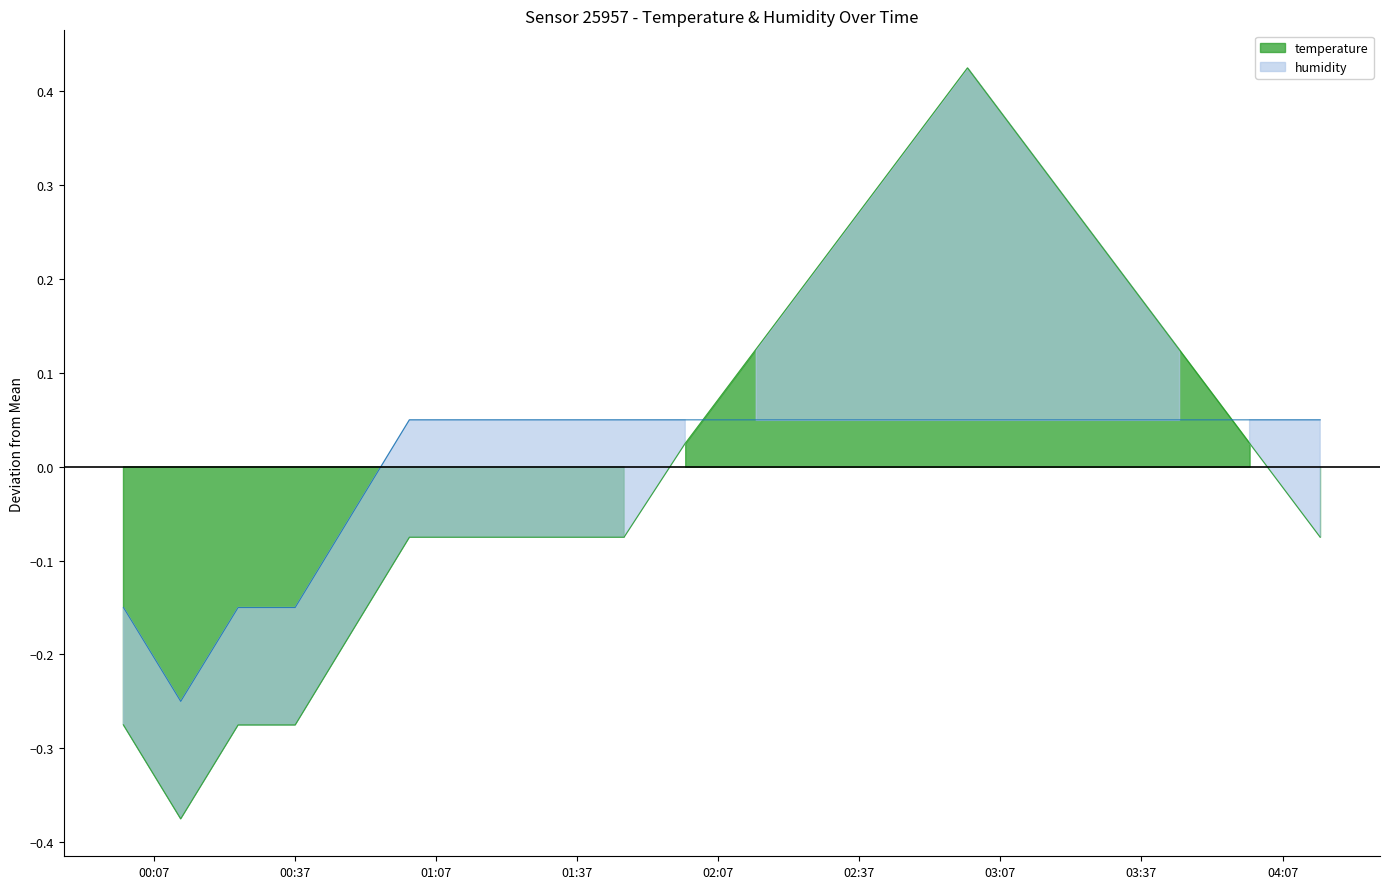

What is the label of the 12th point from the right?

2023-11-19T01:35:21